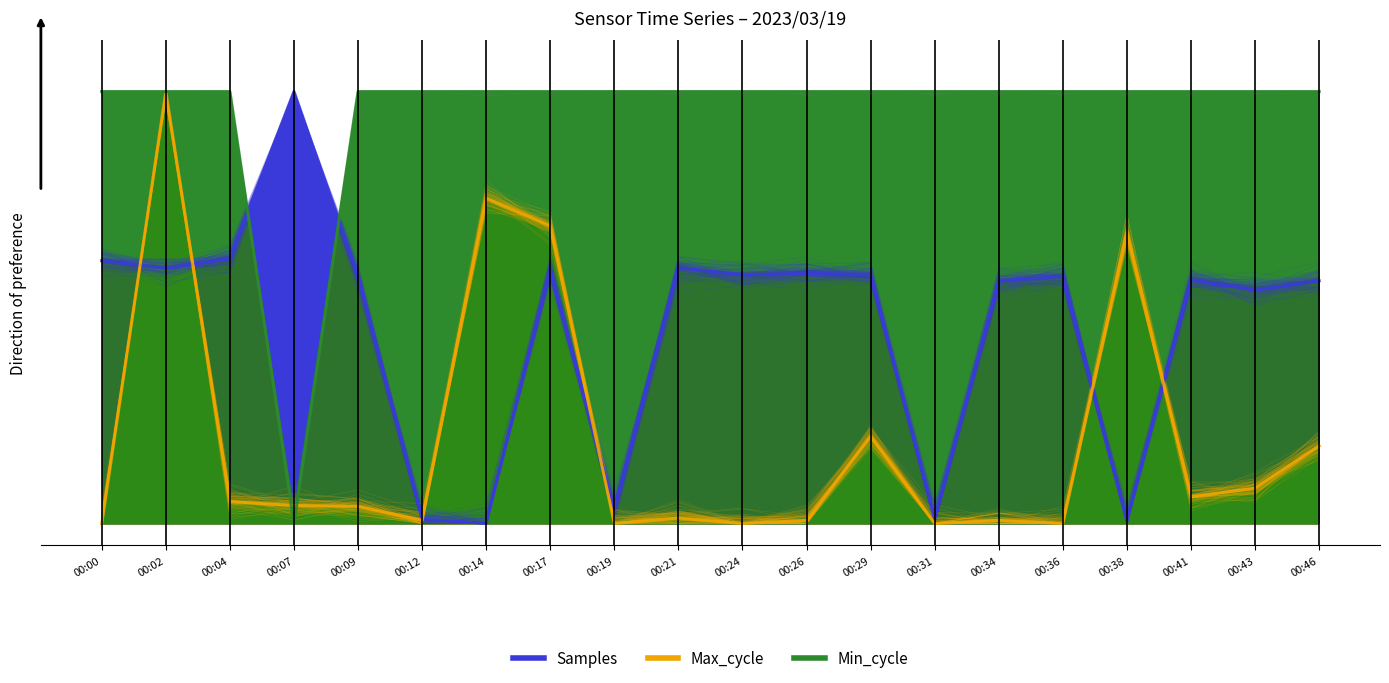

Where is the first local minimum for Min_cycle?

00:07